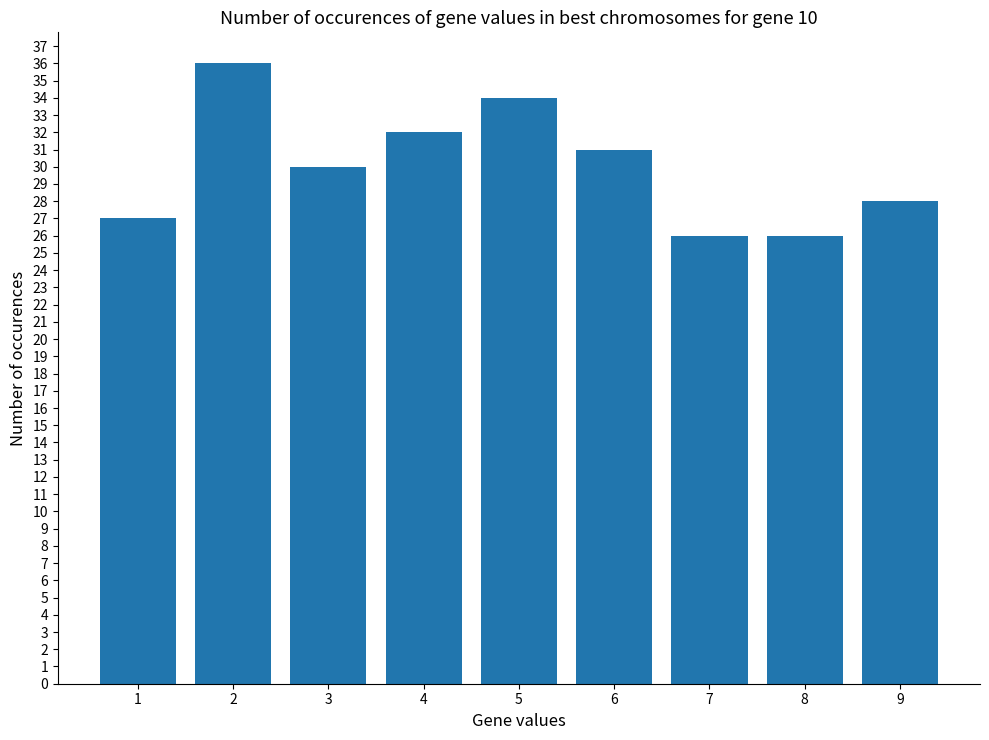

What is the ratio of the value at 3 to the value at 6?

1.0